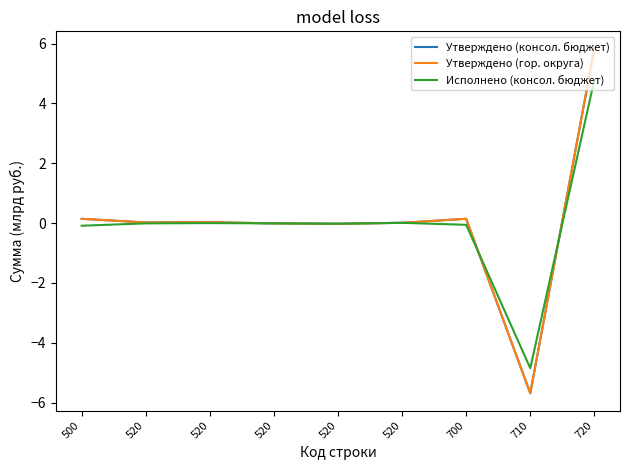

What is the difference between the second highest and minimum values in the Утверждено (консол. бюджет) series?

5.8